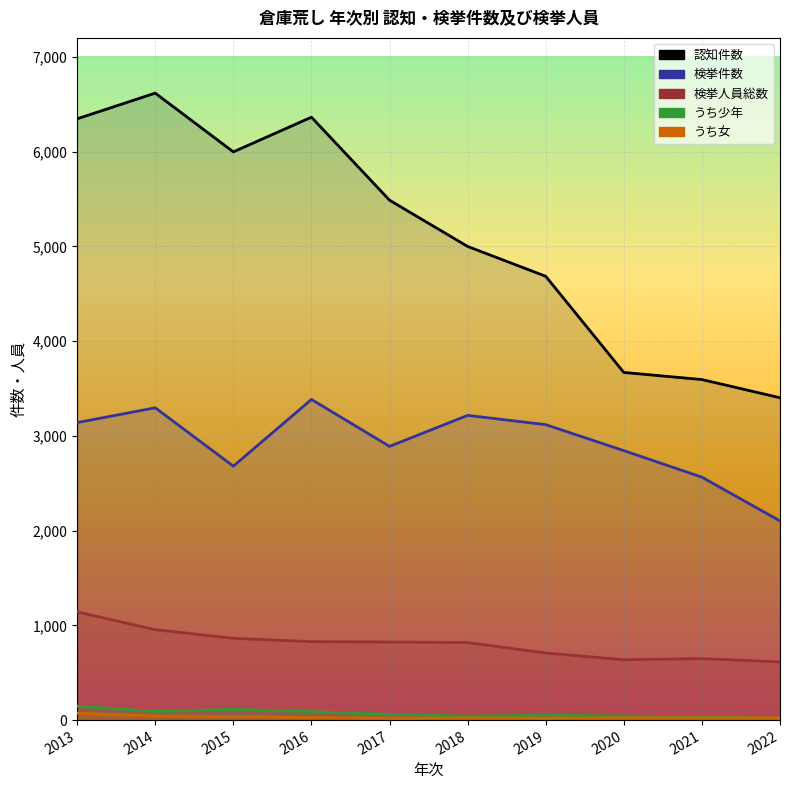

What is the difference between the 認知件数 values at 2021 and 2013?

2752